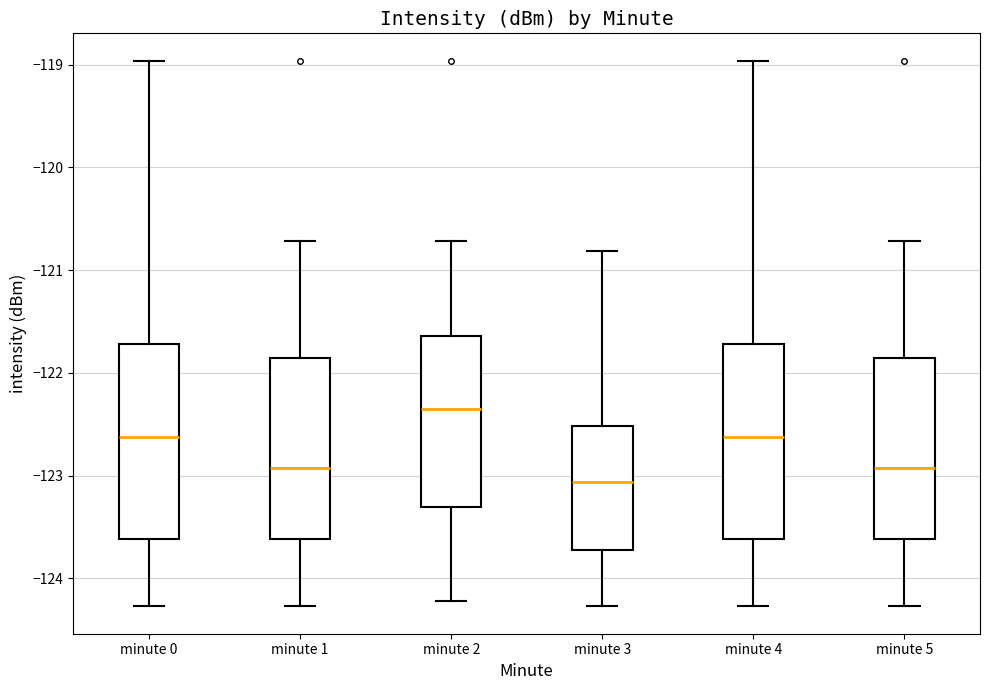

Where is the upper edge of the box for minute 4 on the y-axis? The values are not printed on the chart, so give them approximately, as read against the axis.

-121.7